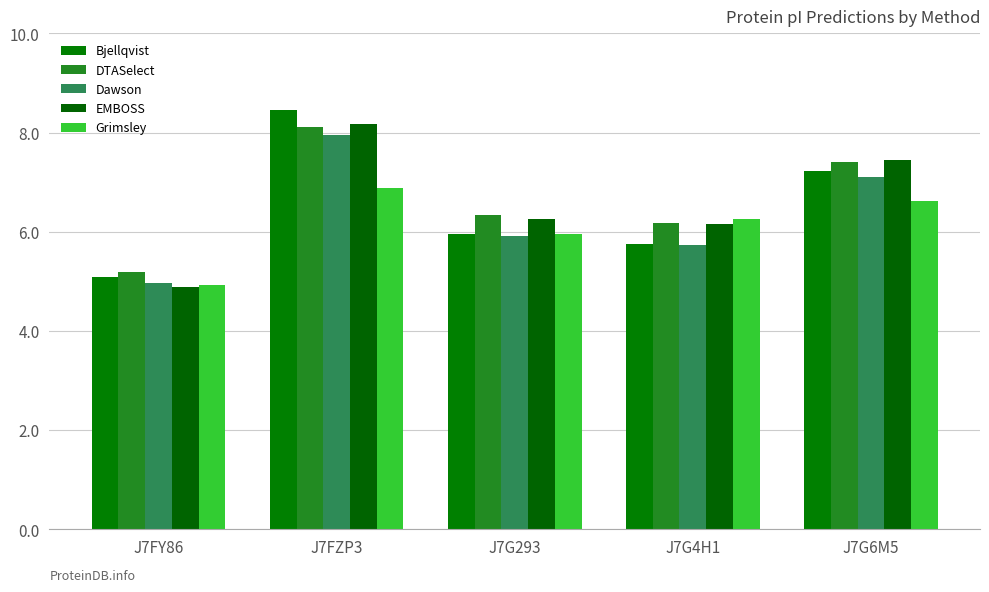

Which series has the largest total across all categories?

DTASelect